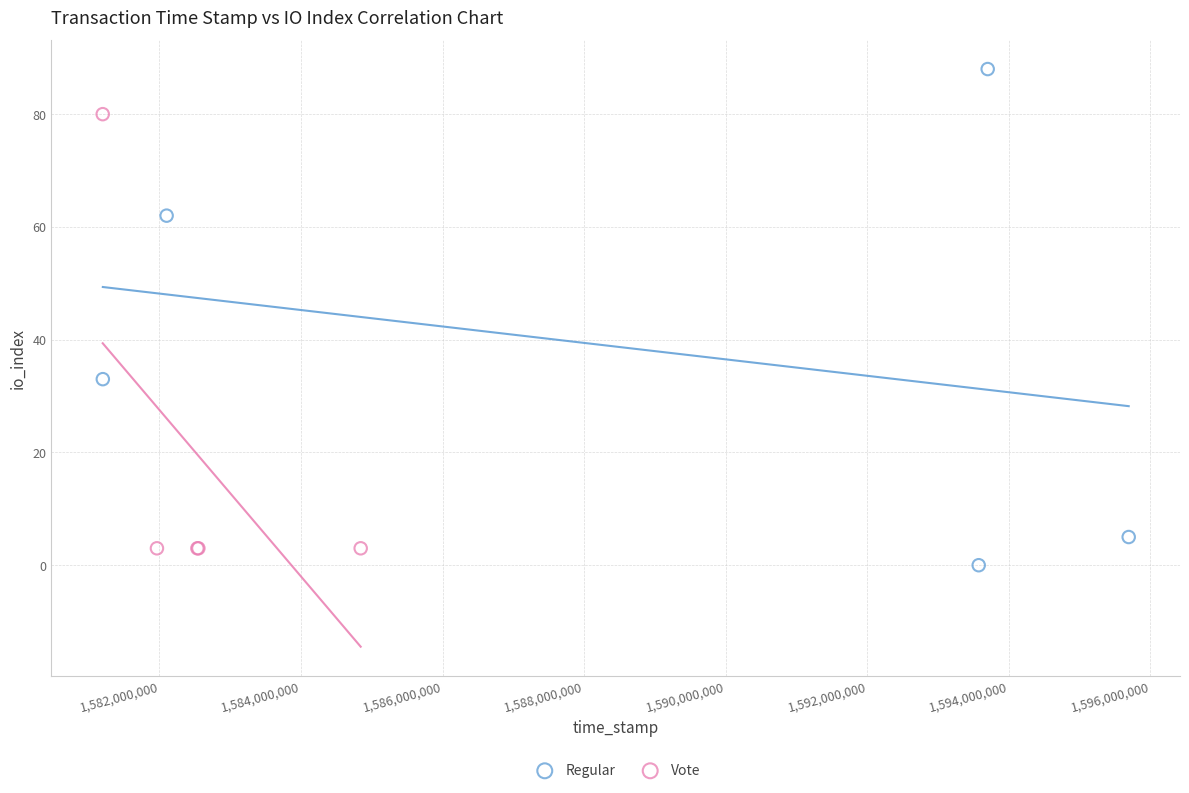

Which series contains the highest Y value?

Regular